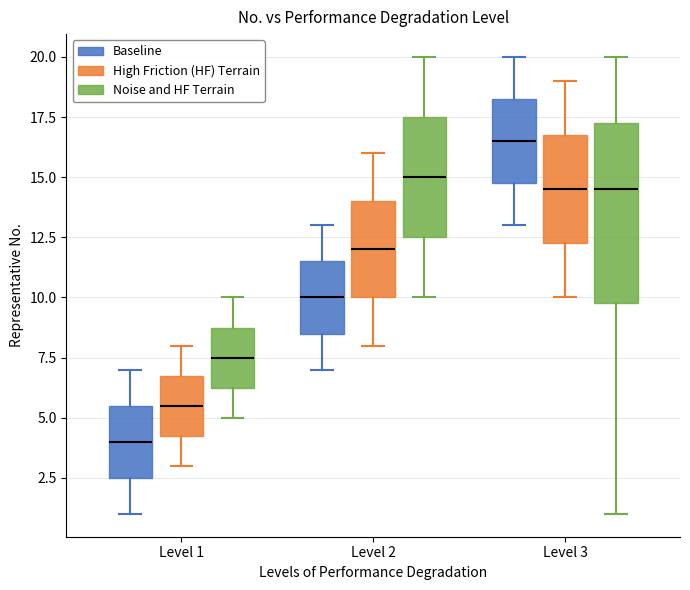

Which box has the highest median line?

Level 3 (Baseline)